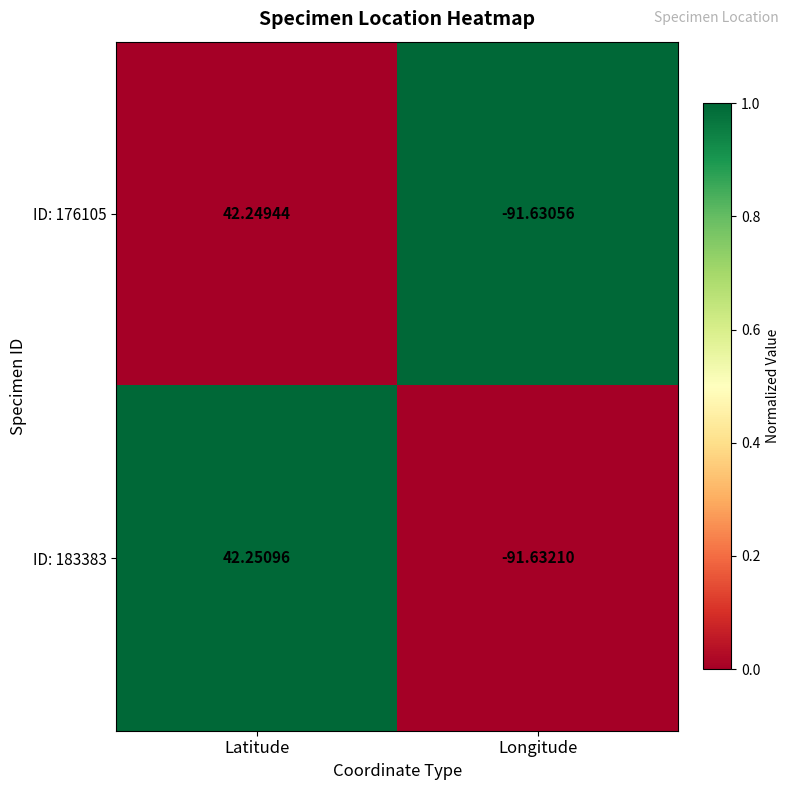

At which category is the sum across all series the highest?

Latitude